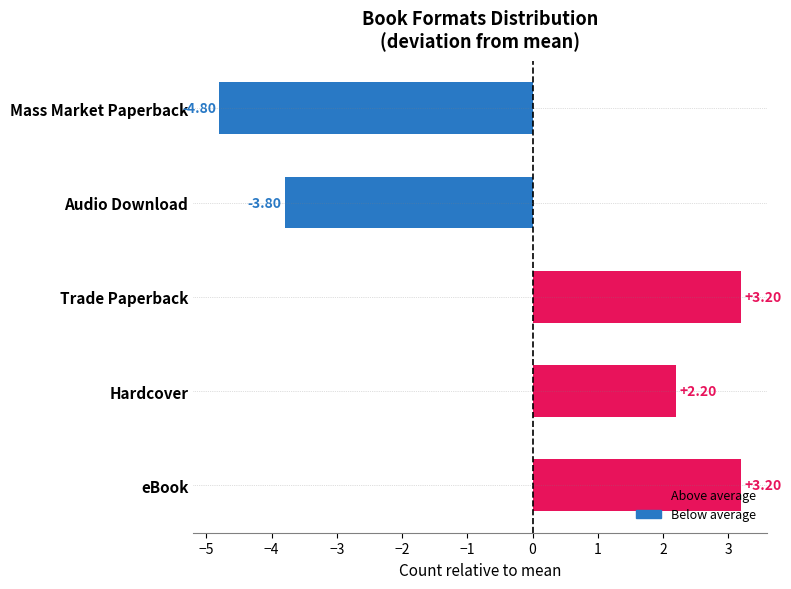

How many data points does each series have?

5